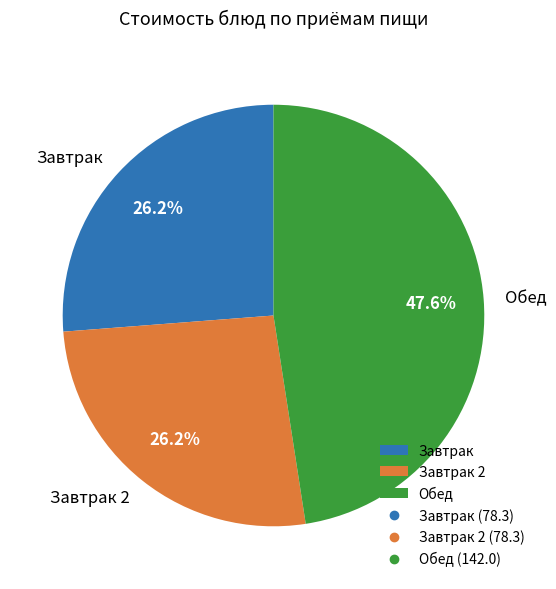

Does any single category account for the majority?

No